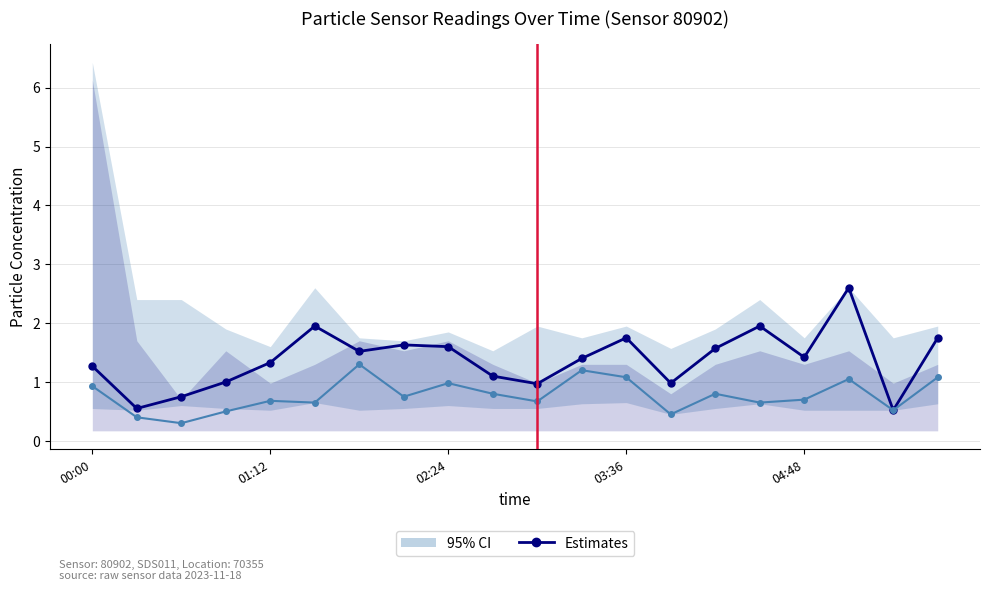

At how many categories does at least one series exceed 1?

14